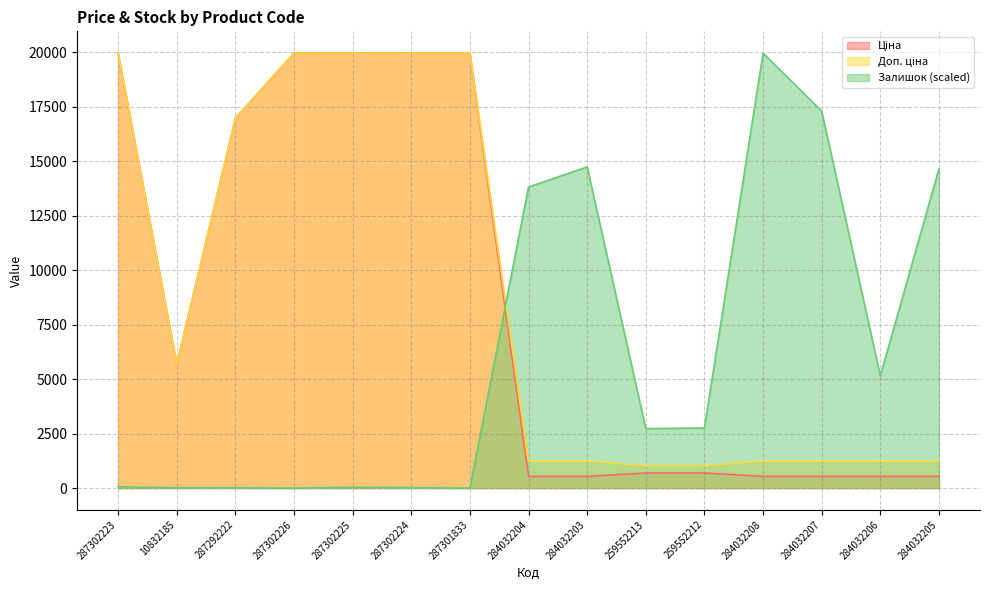

What are all the series names shown in the legend?

Ціна, Доп. ціна, Залишок